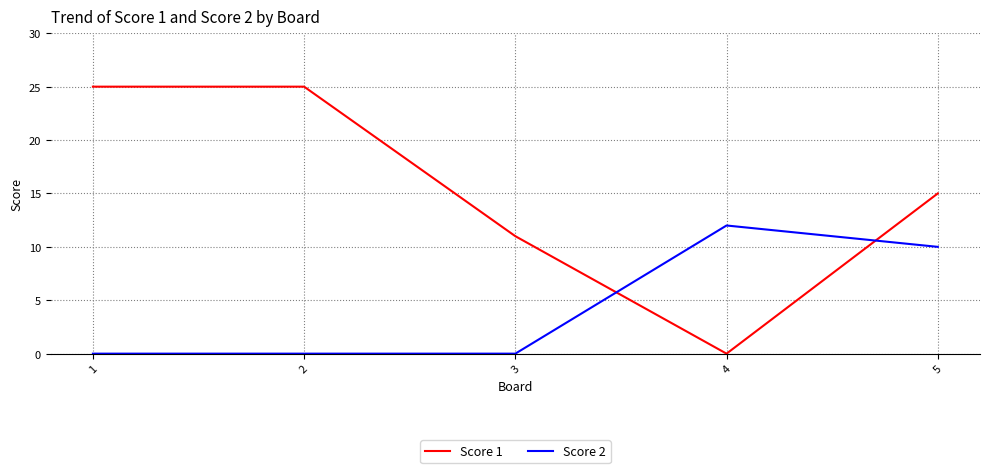

What is the difference between the maximum and minimum values in the Score 1 series?

25